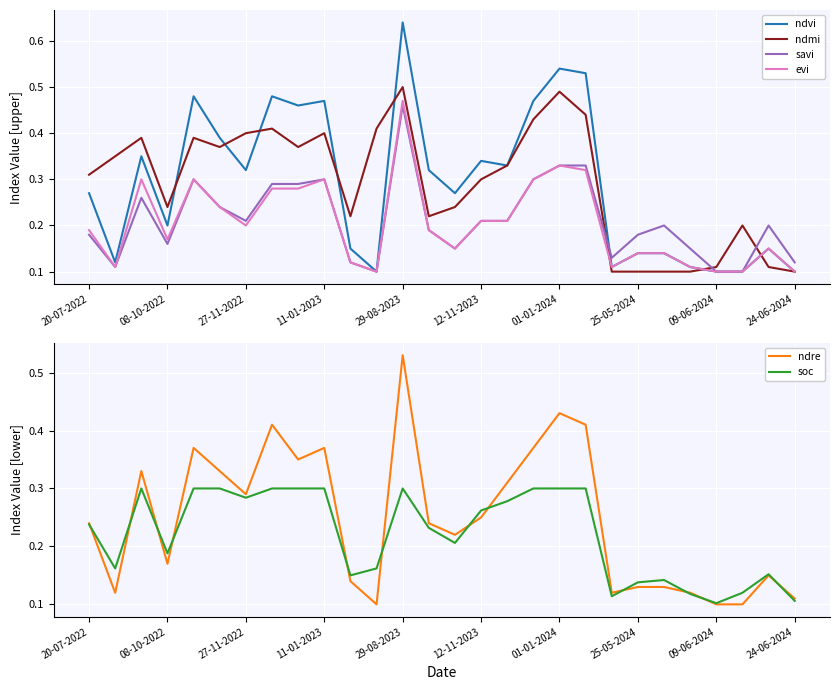

True or false: ndmi has a value of 0.1 at 25-05-2024.

True